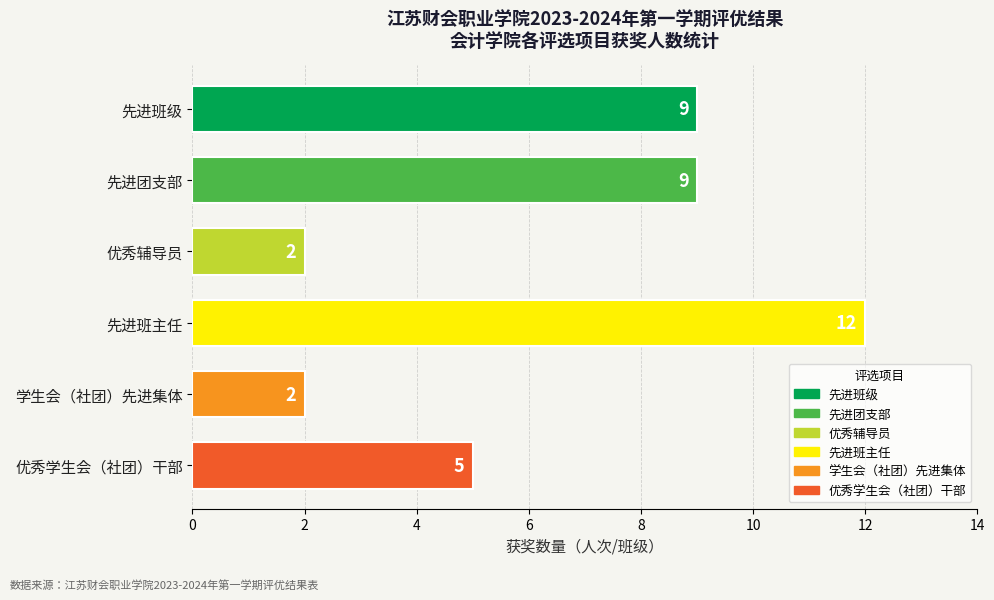

What is the greatest value displayed?

12